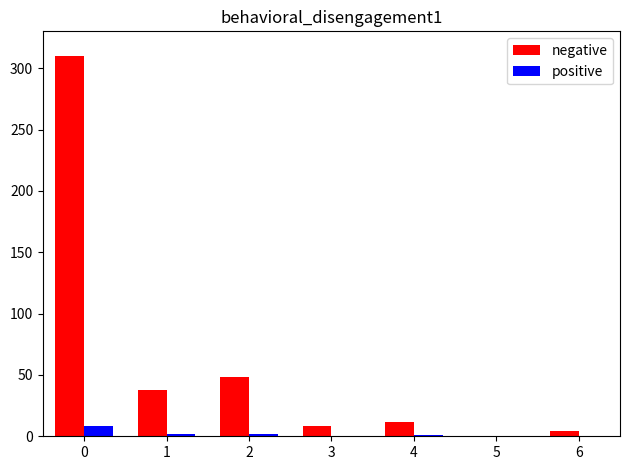

What are all the series names shown in the legend?

negative, positive